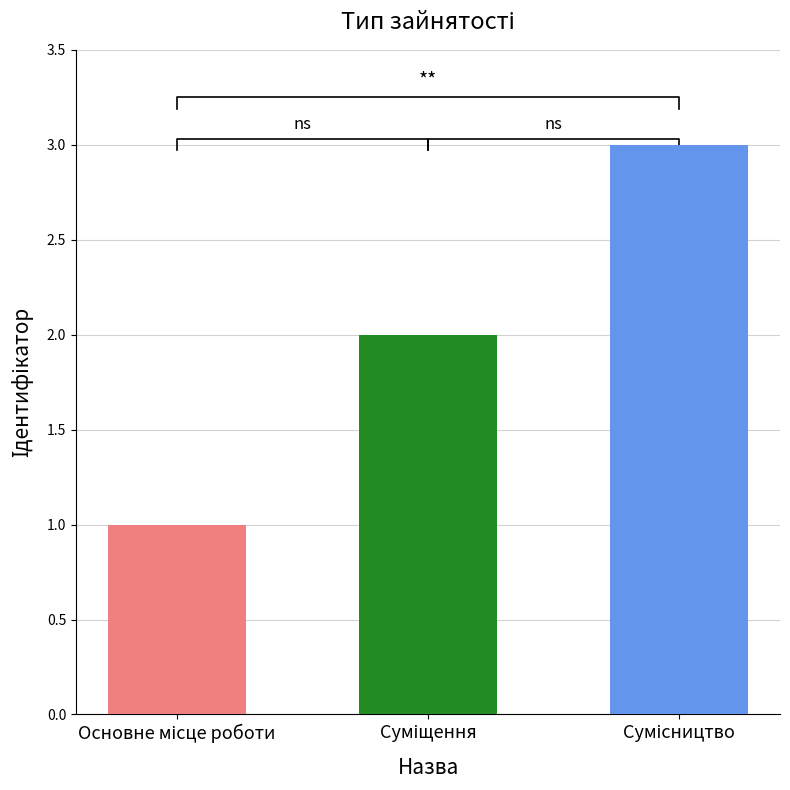

What is the change in value from Основне місце роботи to Суміщення?

+1